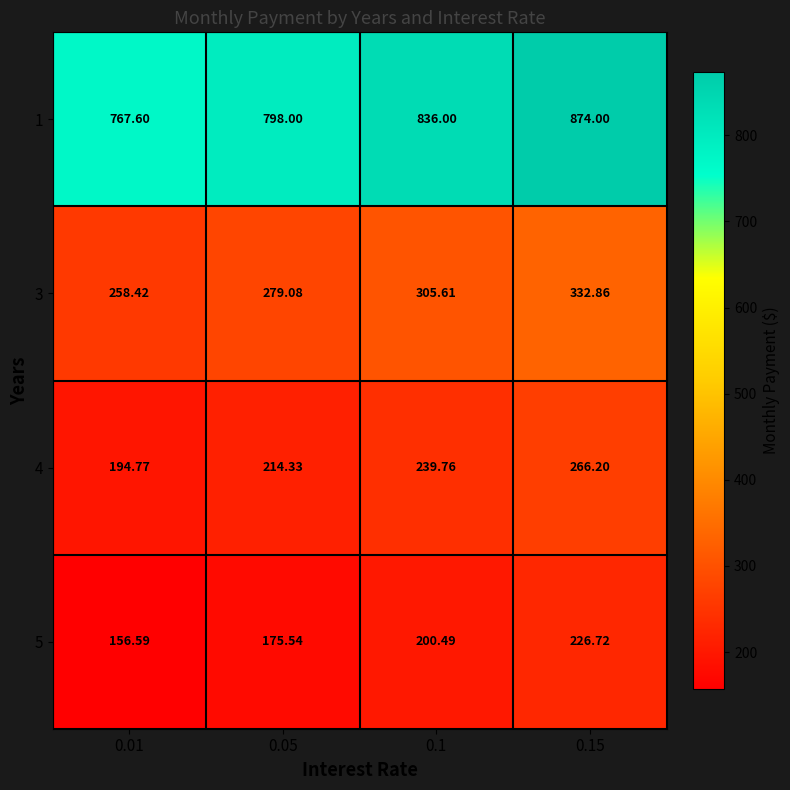

Is the value of 5 at 0.05 greater than the value of 1 at 0.15?

No